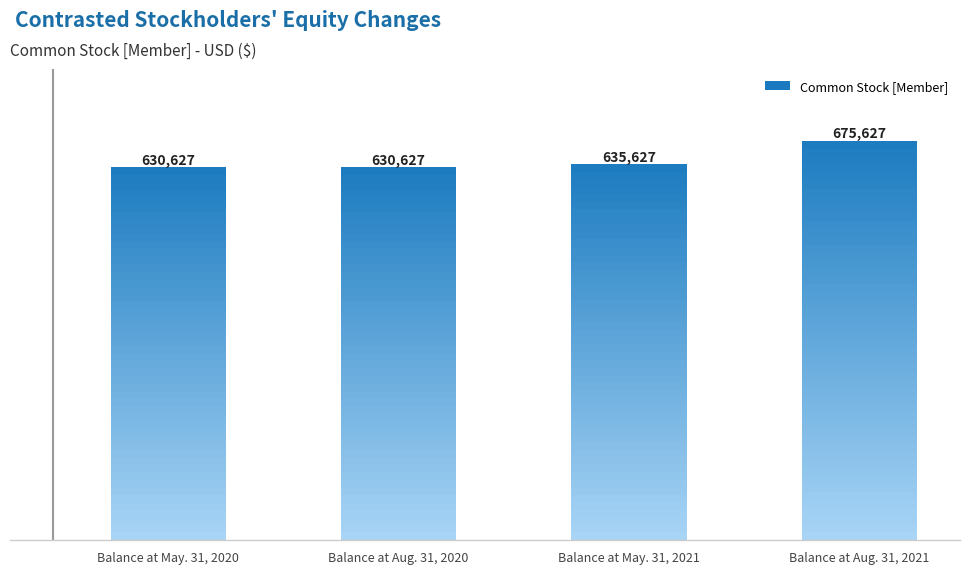

What is the difference between the maximum and minimum values?

45000